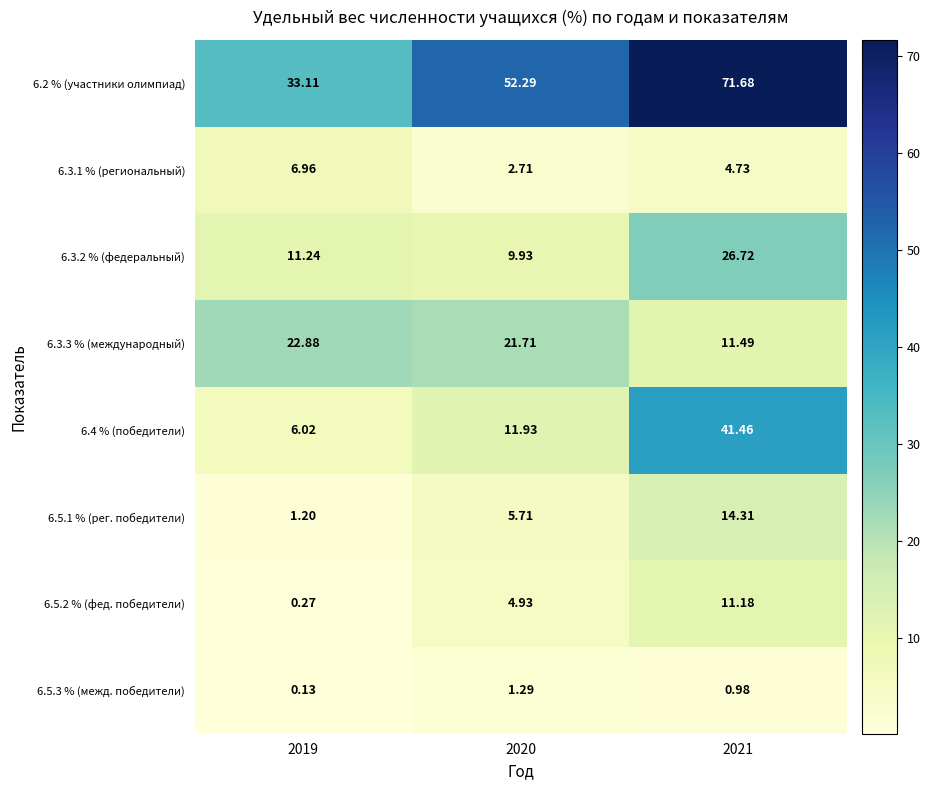

At 2019, list the series in order from largest to smallest.

6.2 % (участники олимпиад), 6.3.3 % (международный), 6.3.2 % (федеральный), 6.3.1 % (региональный), 6.4 % (победители), 6.5.1 % (рег. победители), 6.5.2 % (фед. победители), 6.5.3 % (межд. победители)